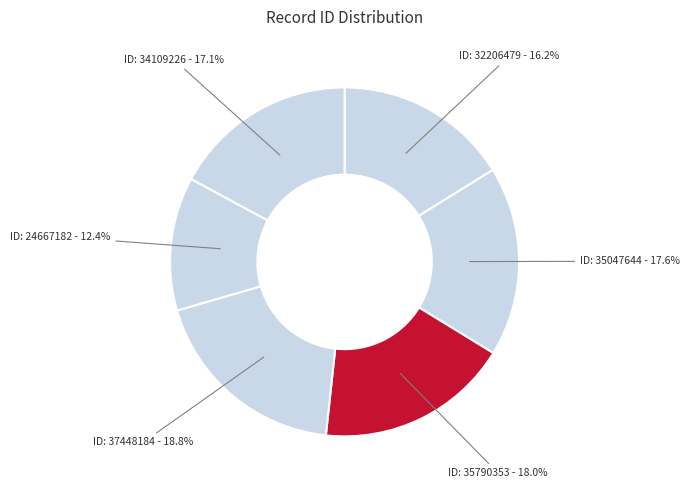

What is the ratio of the value at ID: 24667182 to the value at ID: 35790353?

0.7